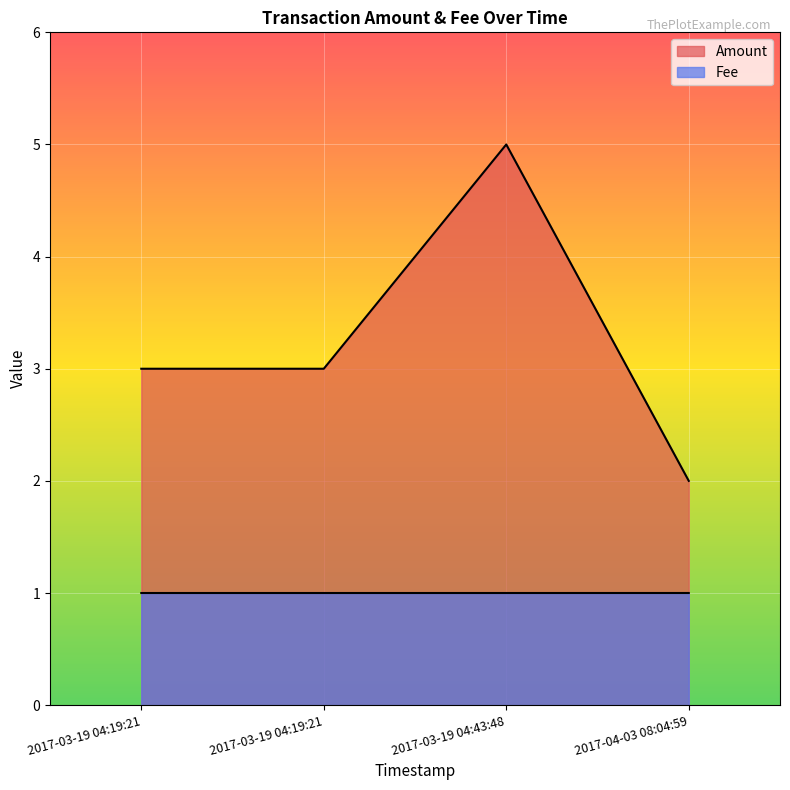

At 2017-03-19 04:43:48, list the series in order from smallest to largest.

Fee, Amount